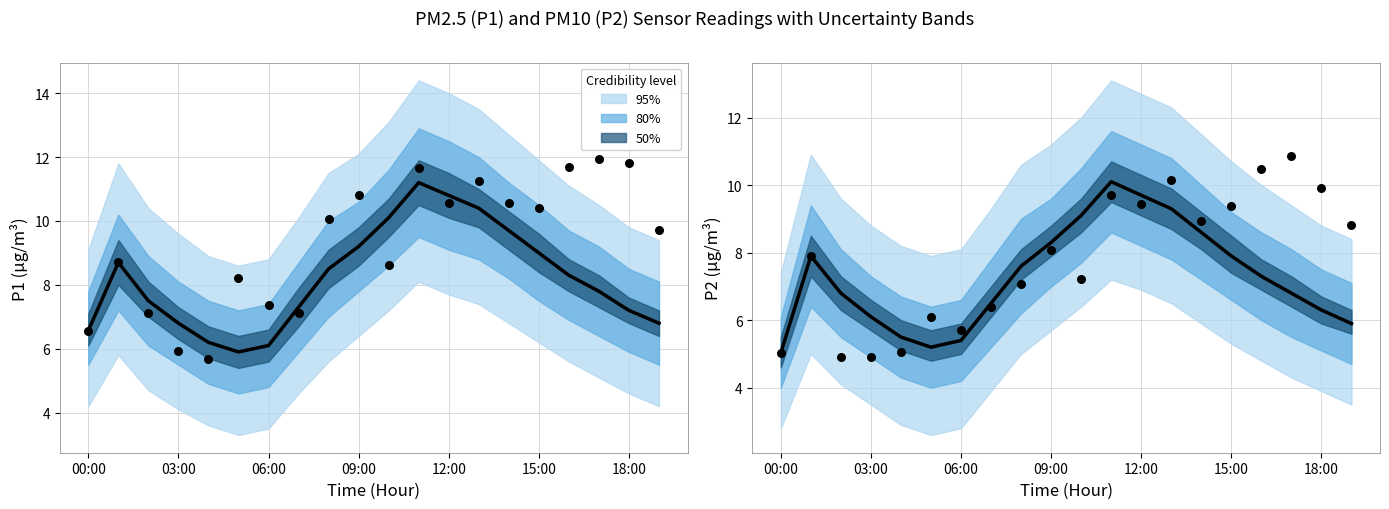

Which series has the largest total across all categories?

Observed